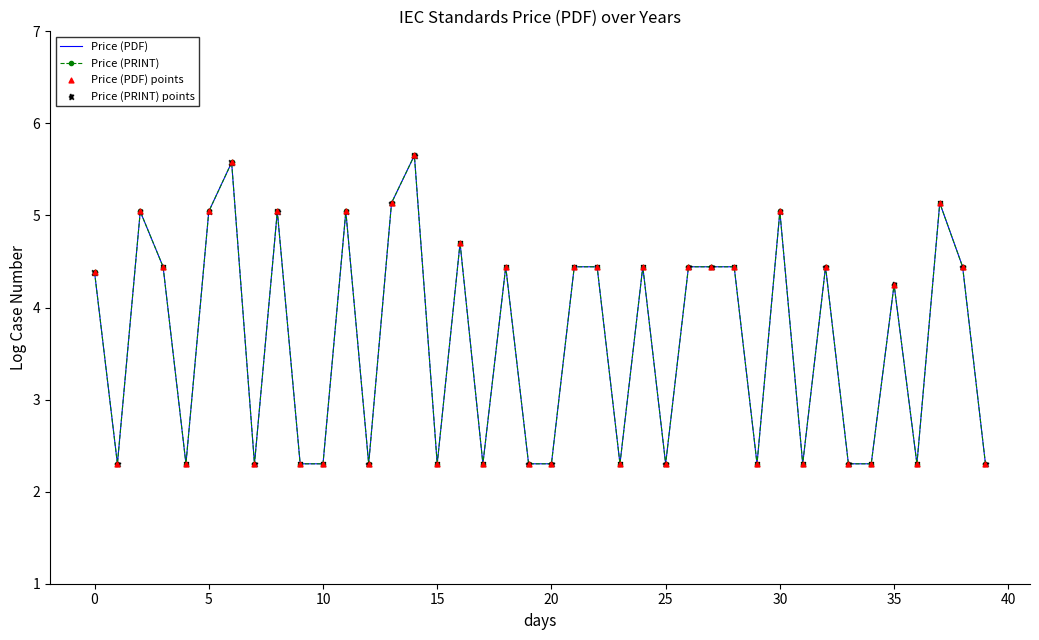

Which series has the largest total across all categories?

Price (PDF)